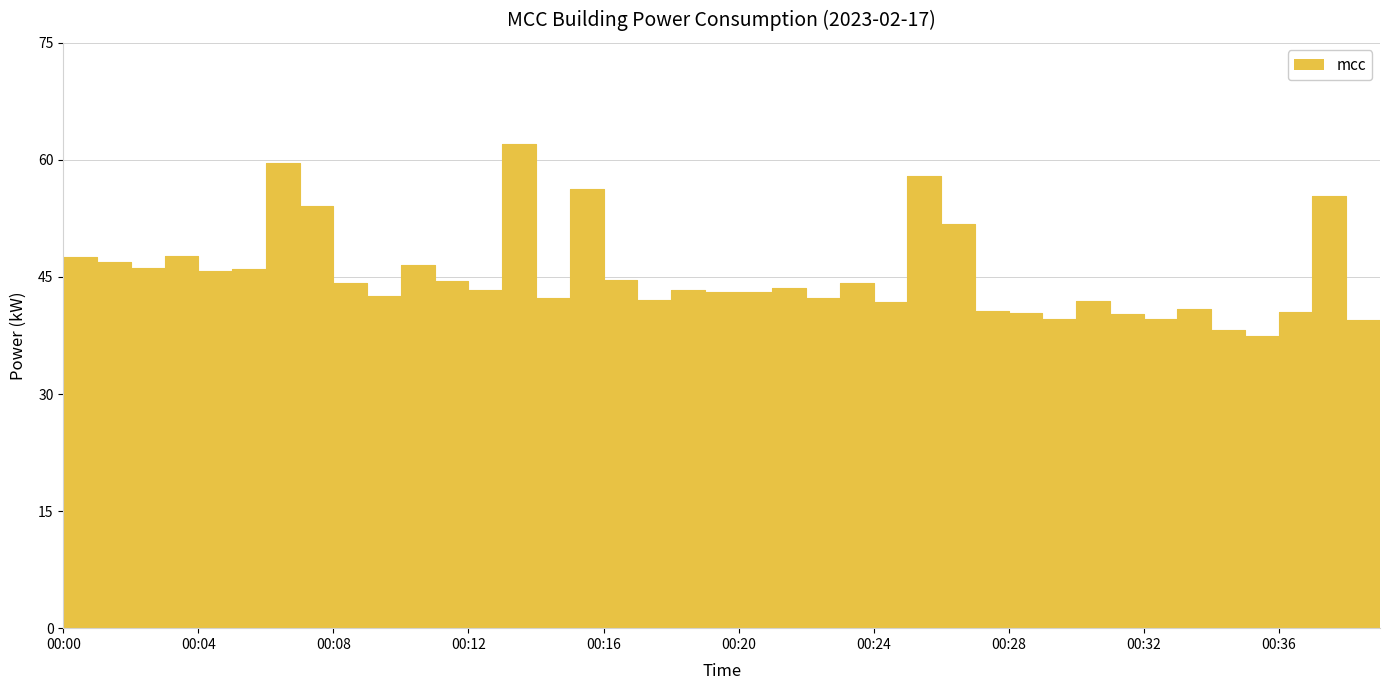

The chart shows a value of 54.1 at 00:07. True or false?

True